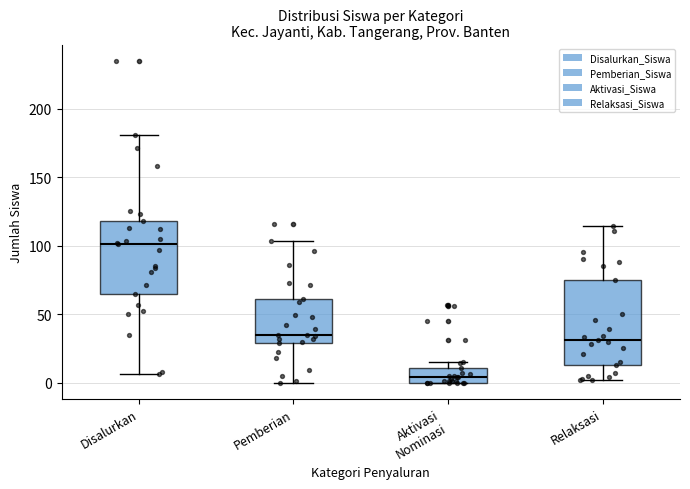

Where does the median line of the box for Relaksasi sit on the y-axis? The values are not printed on the chart, so give them approximately, as read against the axis.

30